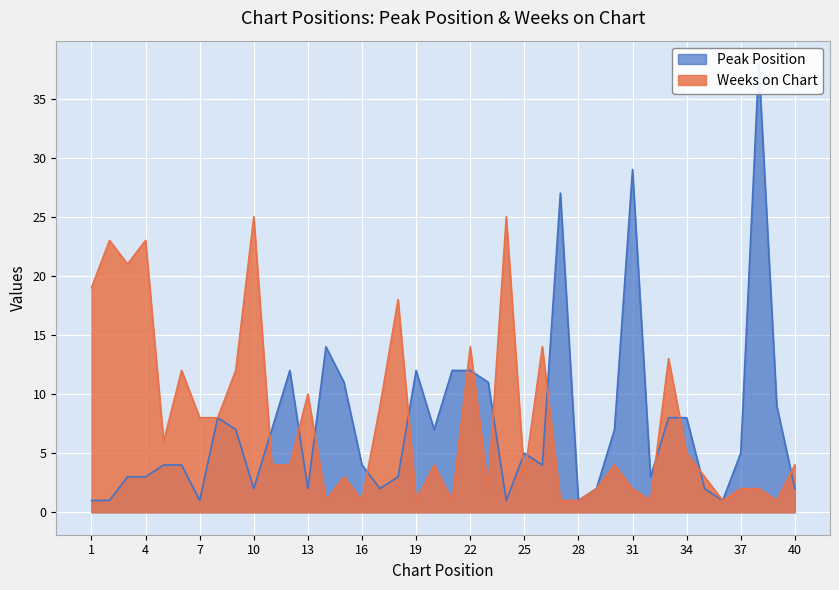

How many values in the Peak Position series are below 5?

20